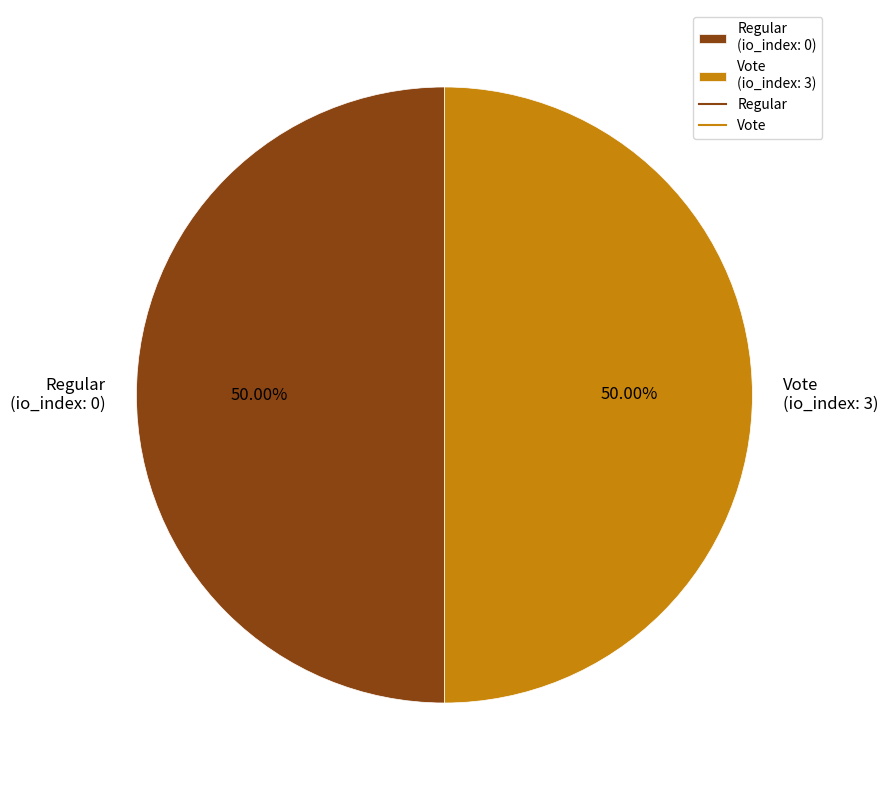

Is the sum of Vote (io_index: 3) and Regular (io_index: 0) greater than half?

Yes